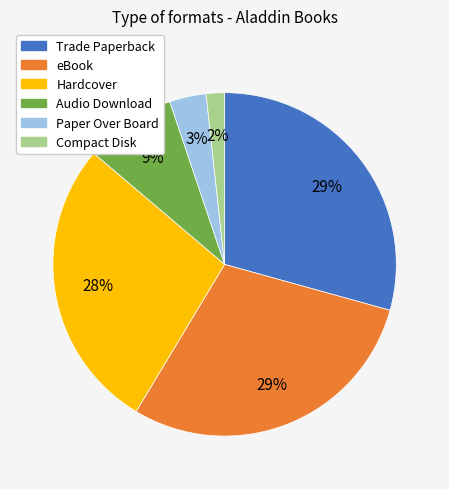

To the nearest percent, what is the difference between the Audio Download and Compact Disk slice percentages?

7%